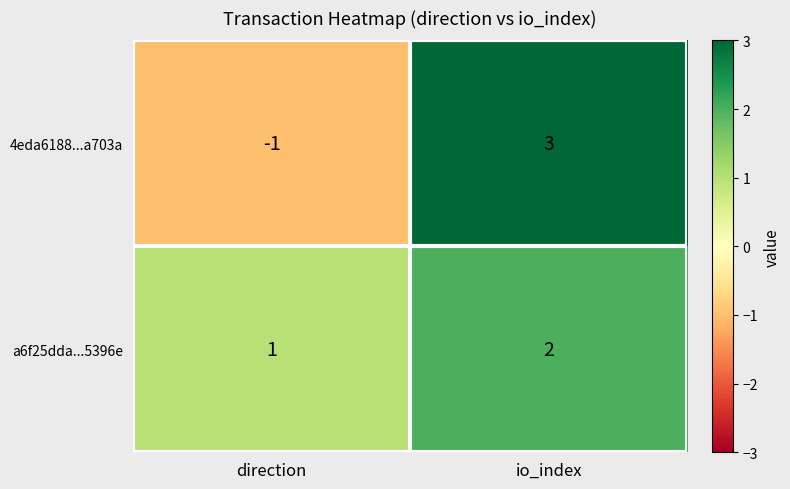

Which label corresponds to the largest value in the chart?

io_index